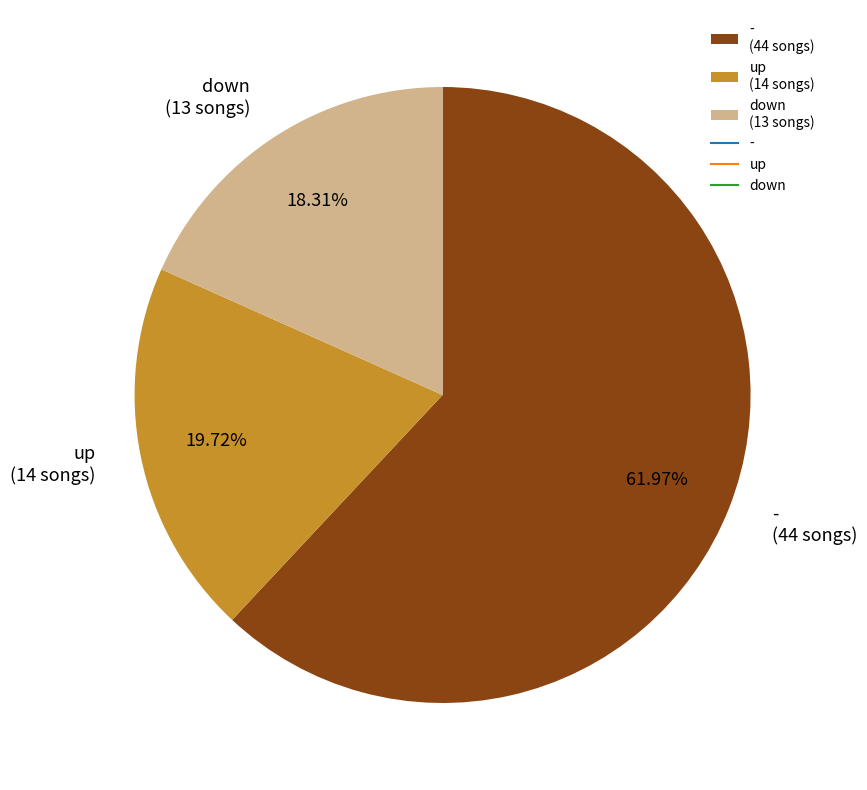

Which has a higher value, - or up?

-